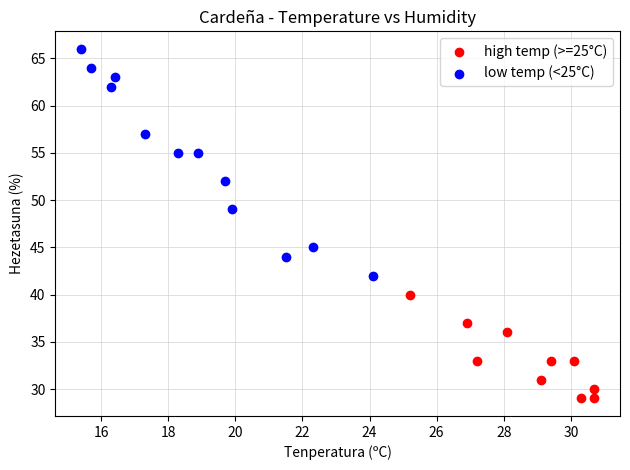

Which series reaches the minimum Y coordinate?

high temp (>=25°C)